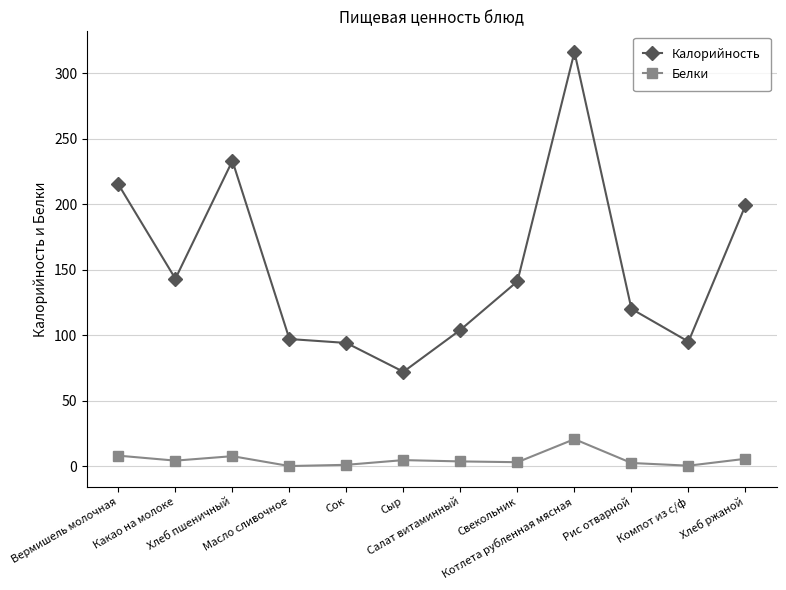

How many series are shown in this chart?

2